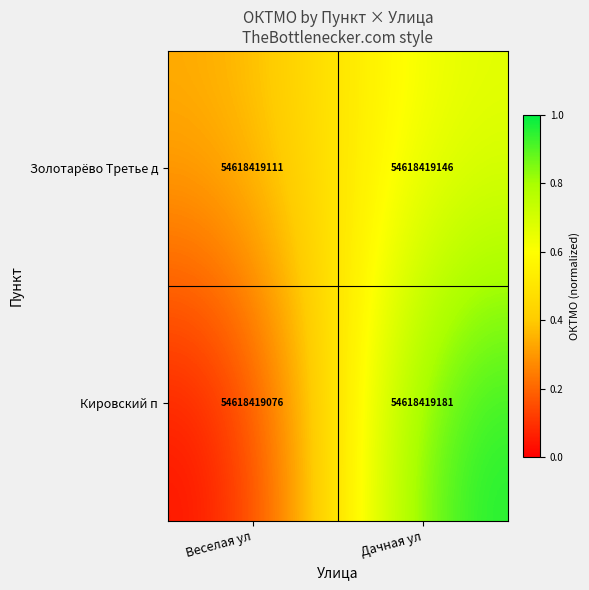

Which has a higher value, Дачная ул or Веселая ул?

Дачная ул